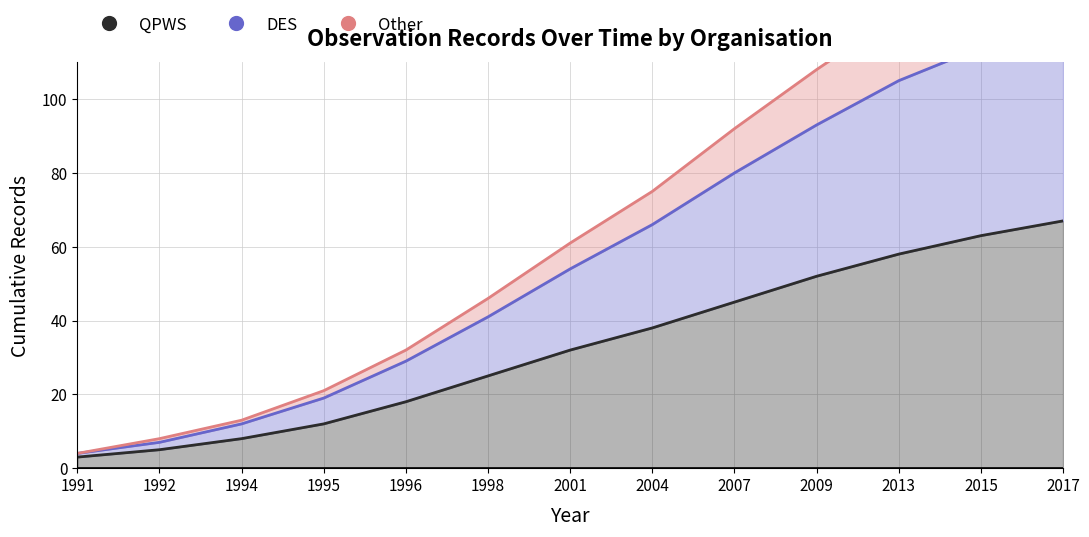

What is the value of the QPWS point at the 9th from the left?

45